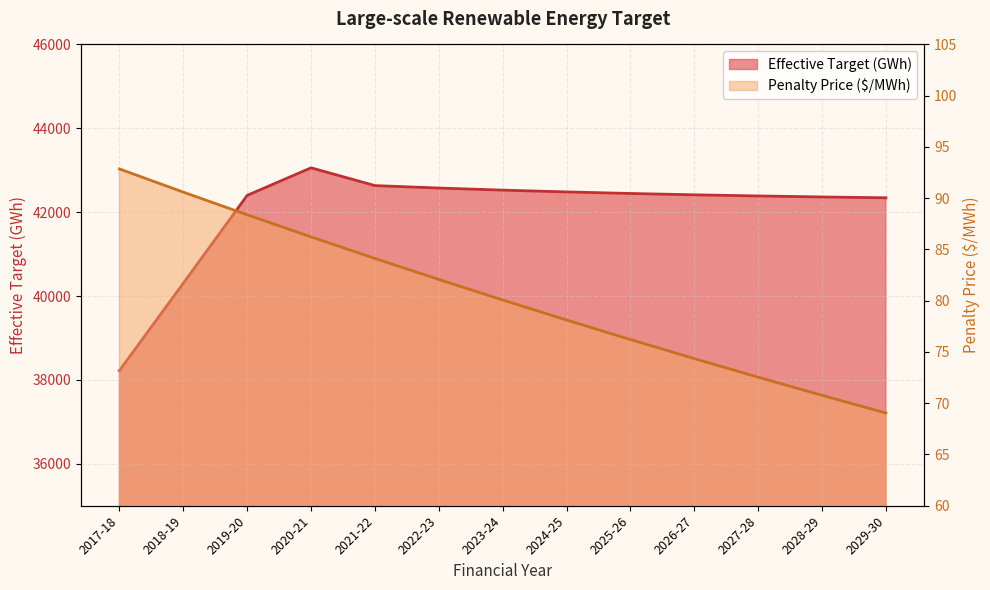

True or false: Penalty Price ($/MWh) and Effective Target (GWh) cross at least once.

False